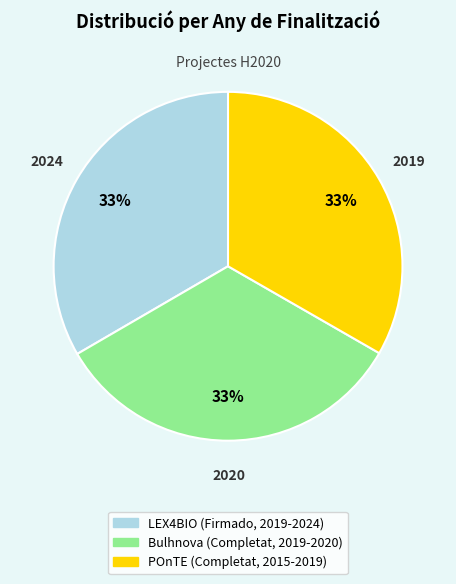

Do POnTE (Completat, 2015-2019) and LEX4BIO (Firmado, 2019-2024) together represent more than half of the pie?

Yes